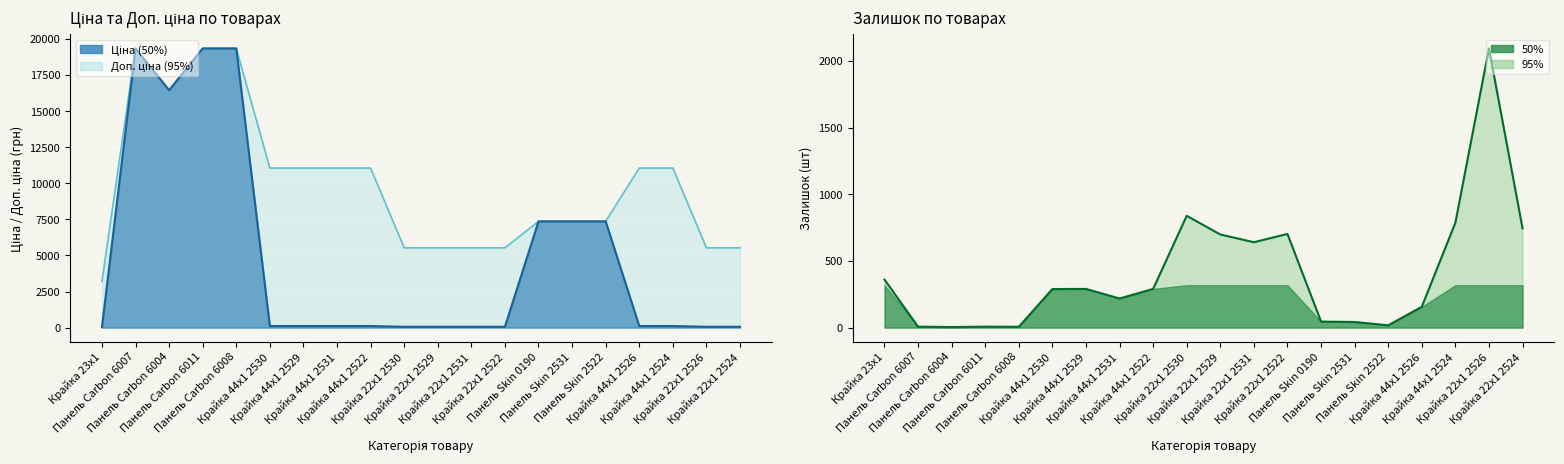

What is the lowest value of the Залишок series?

4.0